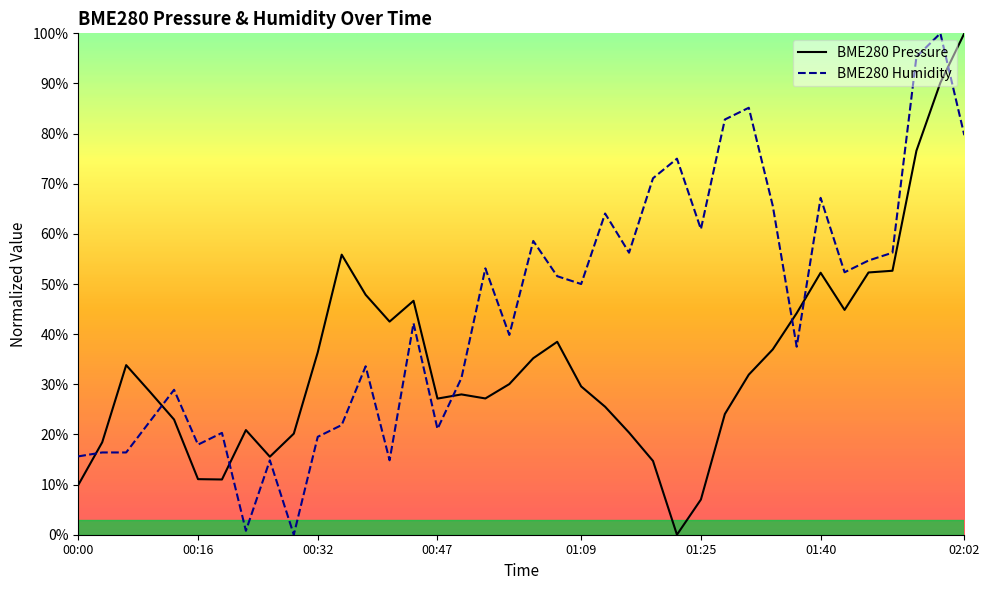

At how many categories does at least one series exceed 49?

20